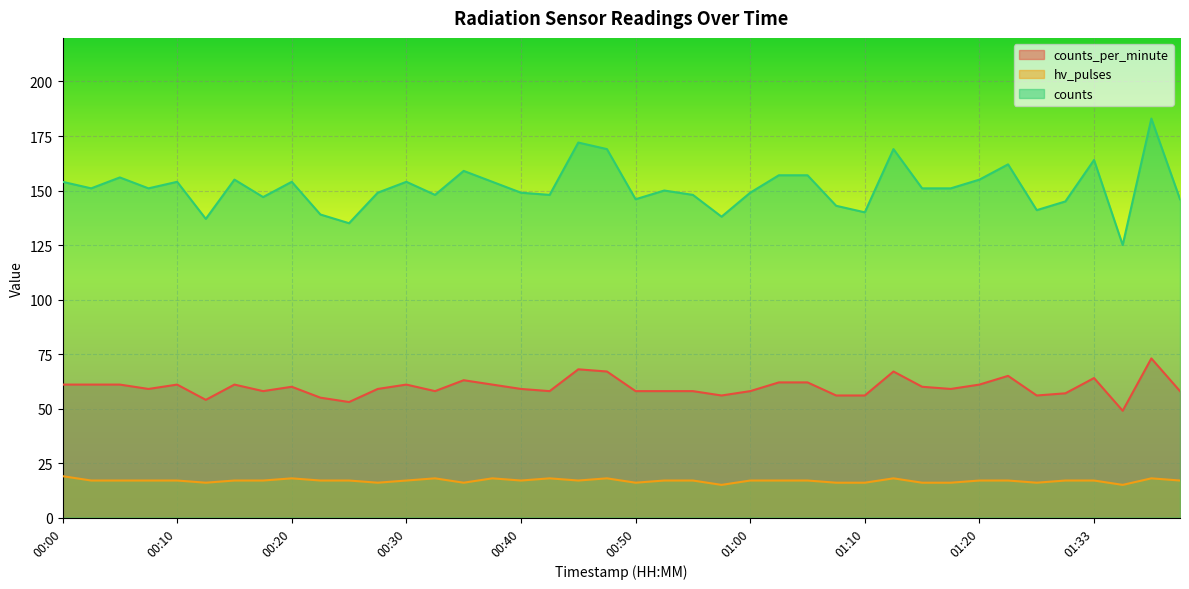

How many values in the hv_pulses series exceed 17?

8